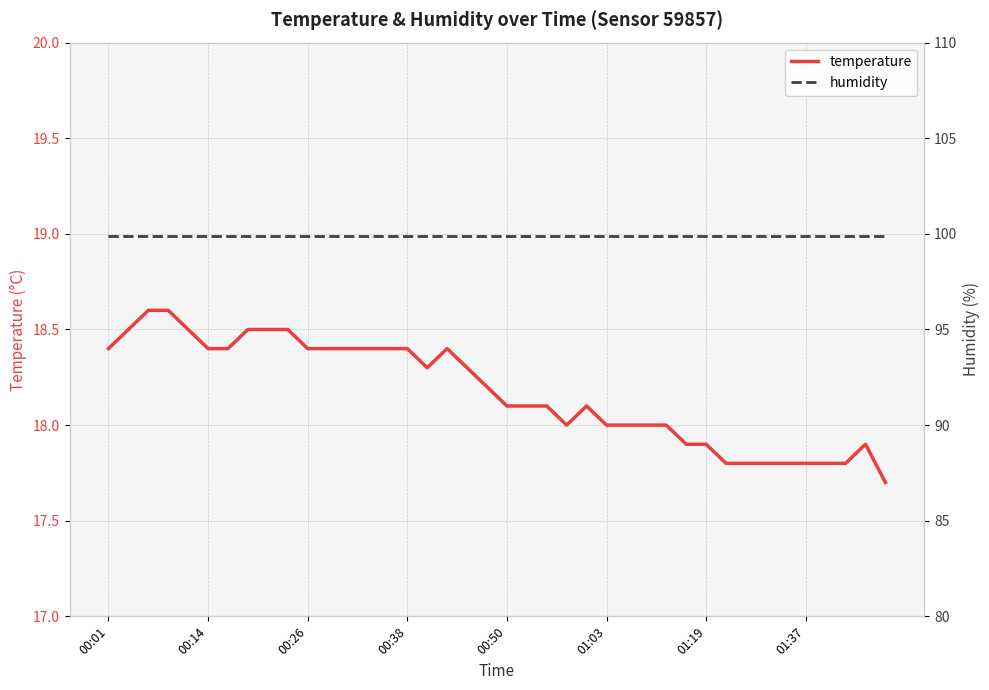

True or false: humidity and temperature cross at least once.

False